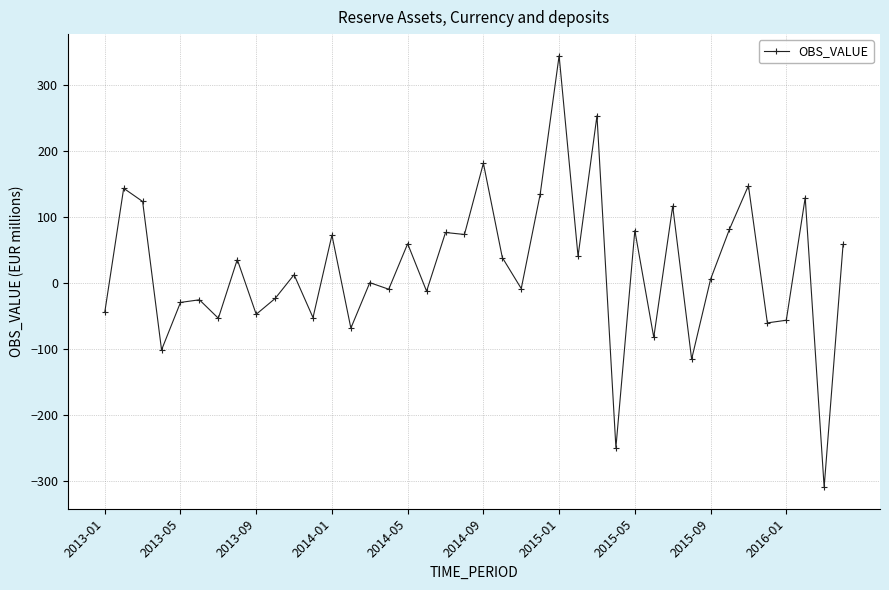

How many distinct data groups are displayed?

1